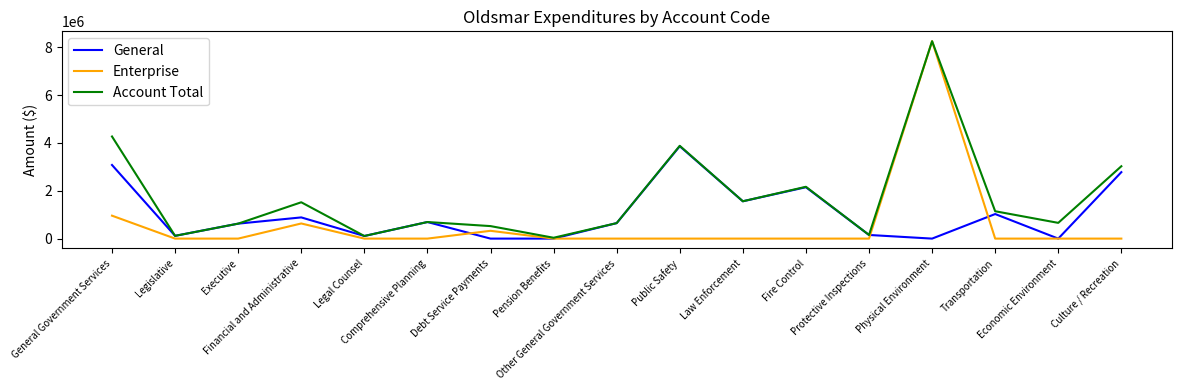

What is the maximum value shown in the chart?

8249173